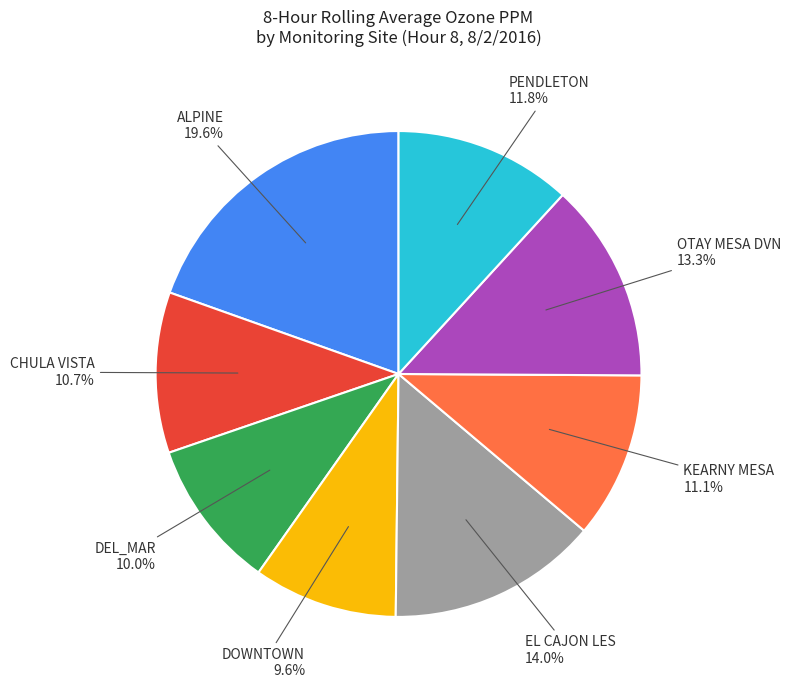

Is there a majority slice in this chart?

No